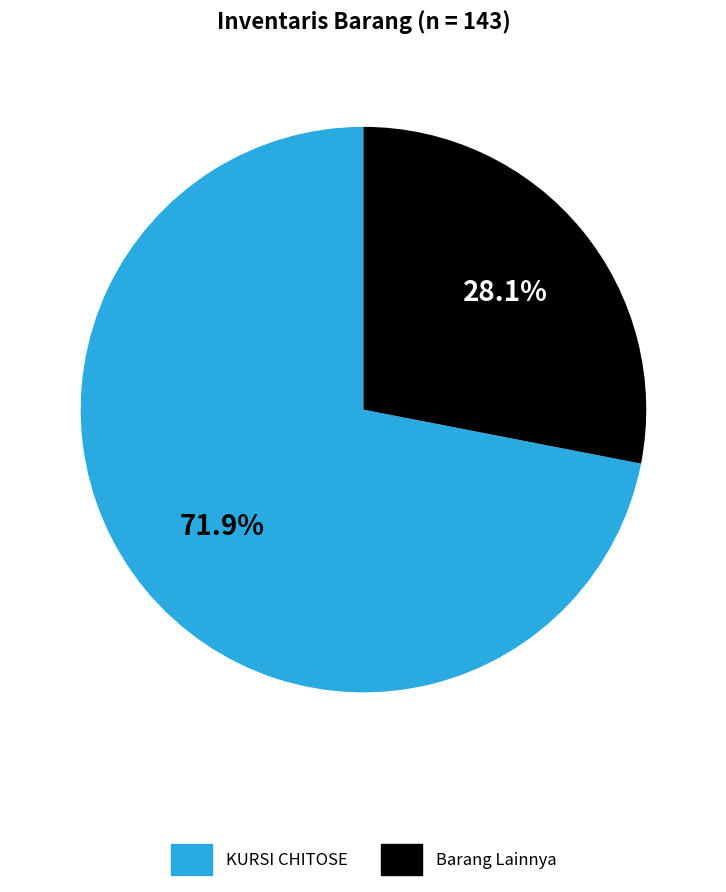

Is there a majority slice in this chart?

Yes